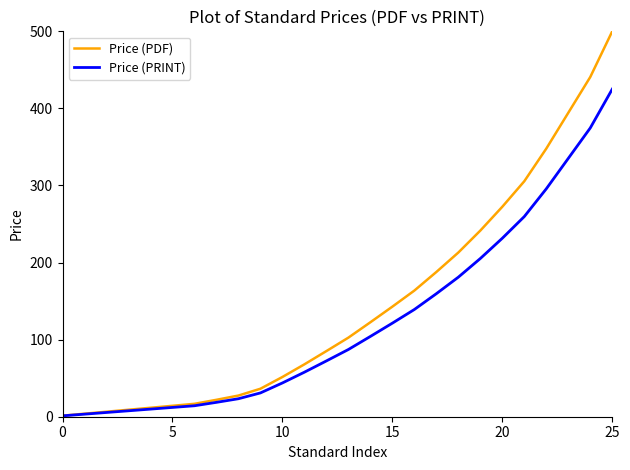

Which series has the largest range (max minus min)?

Price (PDF)